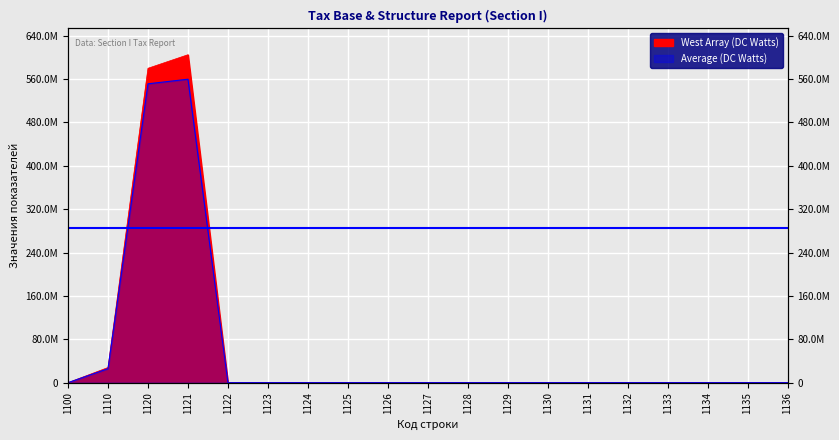

How many interior local valleys does the Average (DC Watts) series have?

5